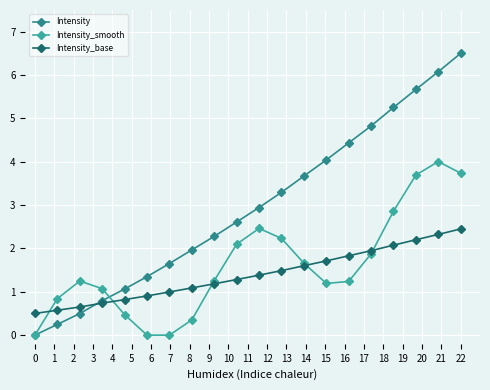

Count the number of data series in this chart.

3